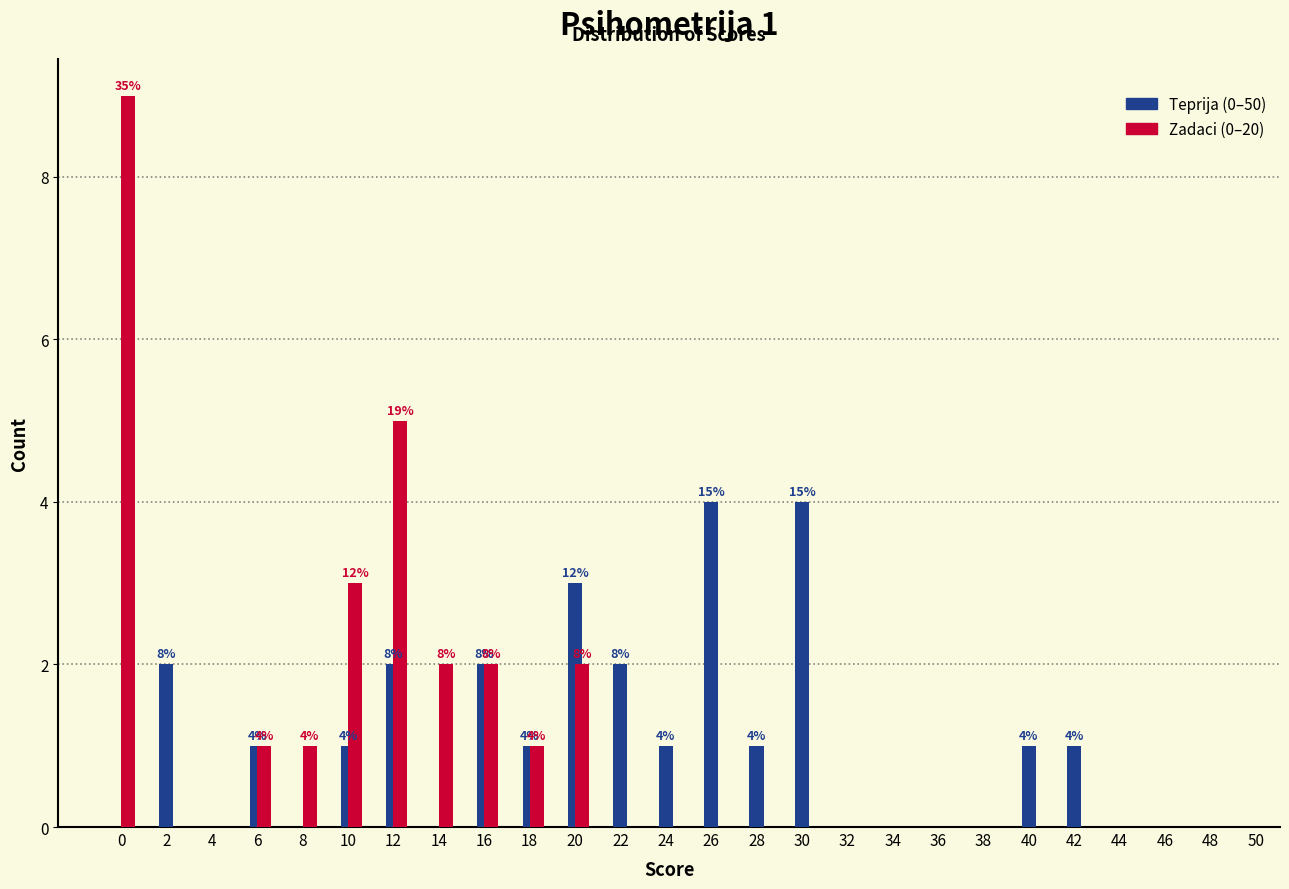

Between 26 and 32, which series saw the biggest shift?

Teprija (0–50)